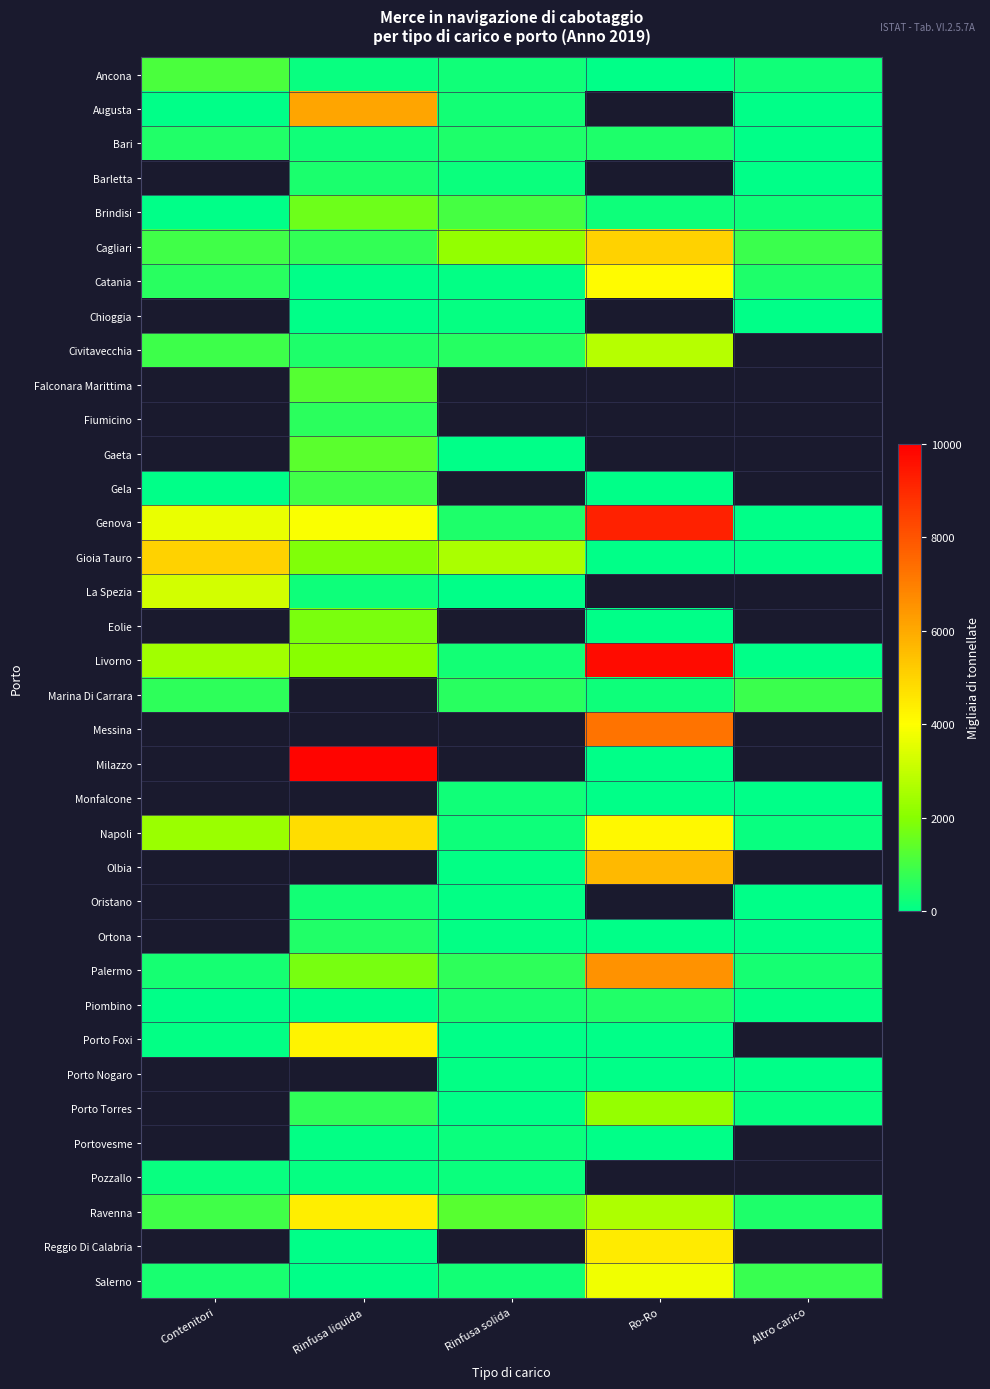

Count the number of data series in this chart.

36